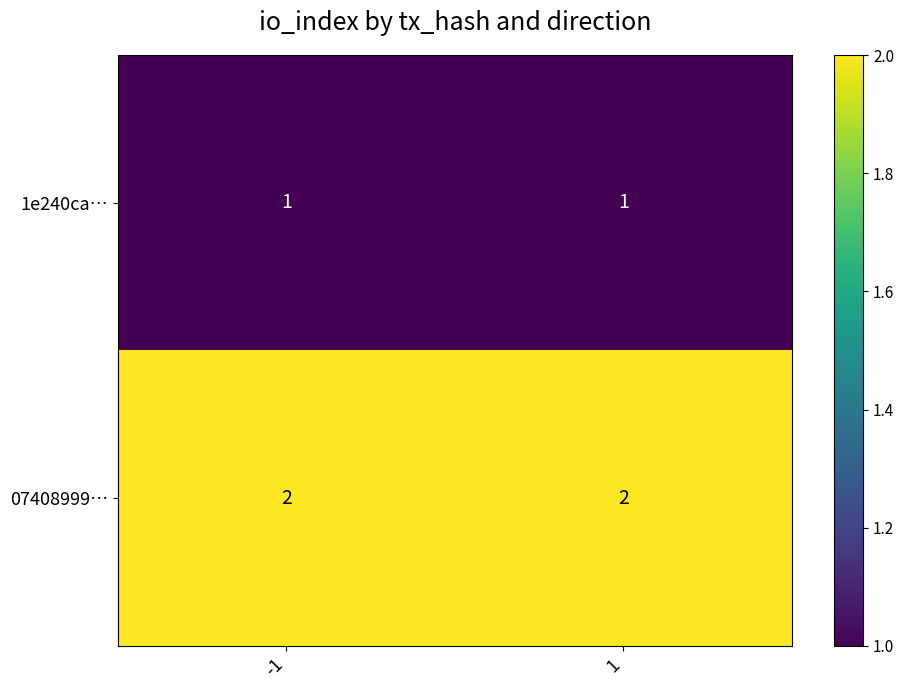

What is the total value across all series at -1?

3